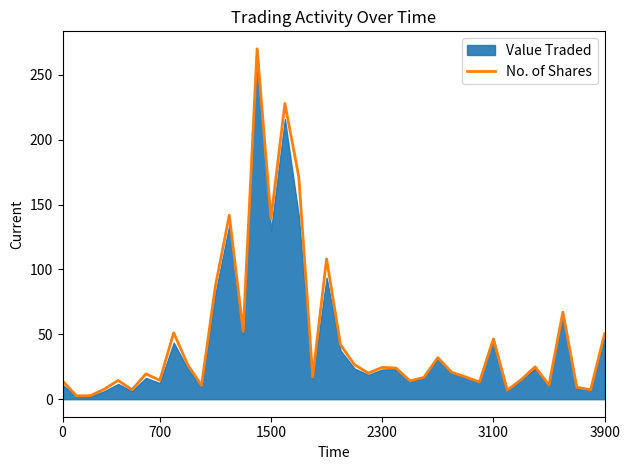

Reading right to left, transcribe all the data shown in this chart.

50.4	7.2	9.2	67.1	10.9	25.0	15.1	6.9	46.4	13.3	17.2	20.7	32.1	16.8	14.1	24.0	24.5	20.1	26.6	42.0	108.1	17.1	171.3	227.9	139.2	270.0	52.3	141.8	87.3	10.5	26.8	51.2	14.6	19.5	7.3	14.5	7.7	2.7	2.6	14.2